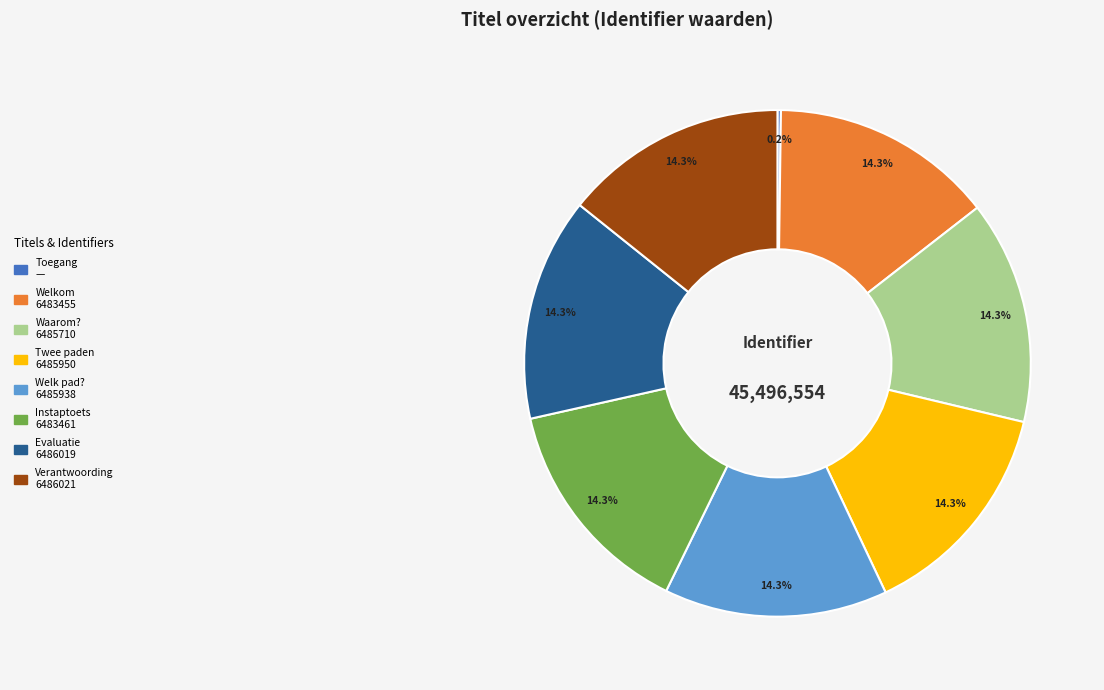

Is there a majority slice in this chart?

No